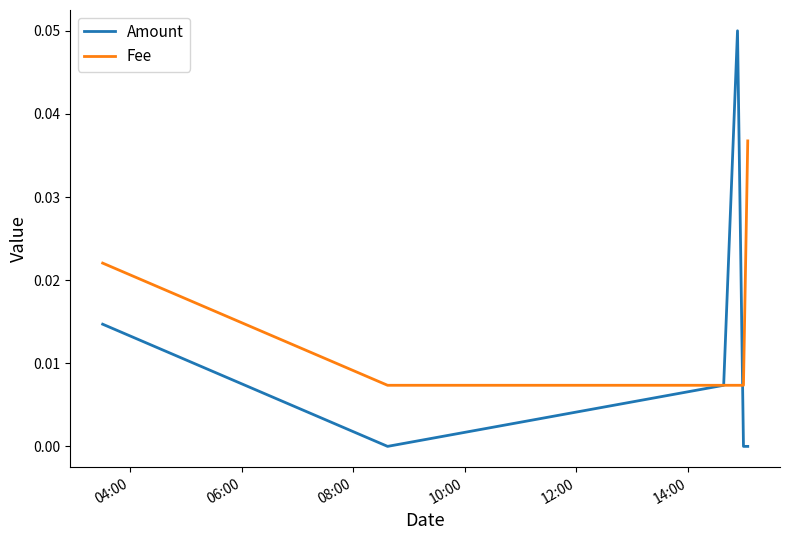

Rank the series by their maximum value, from highest to lowest.

Amount, Fee